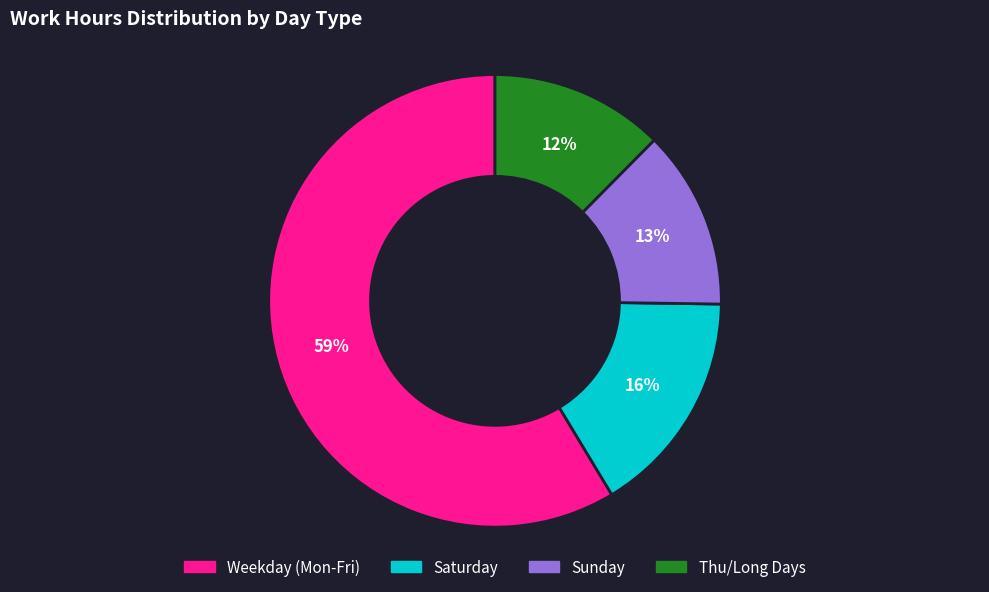

Is there any slice that represents more than half of the pie?

Yes